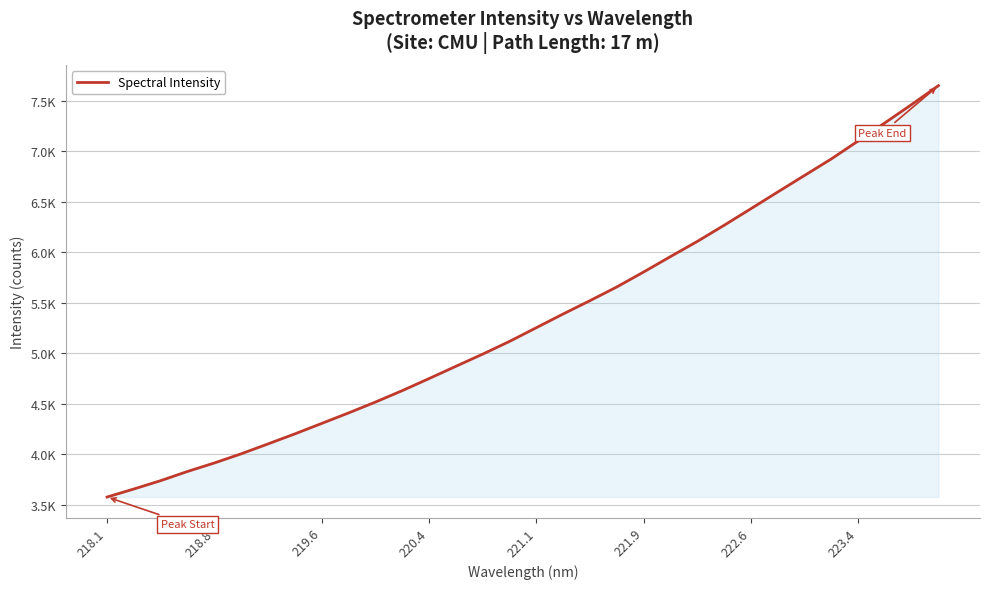

True or false: there are more than 0 points higher than both neighbors.

False